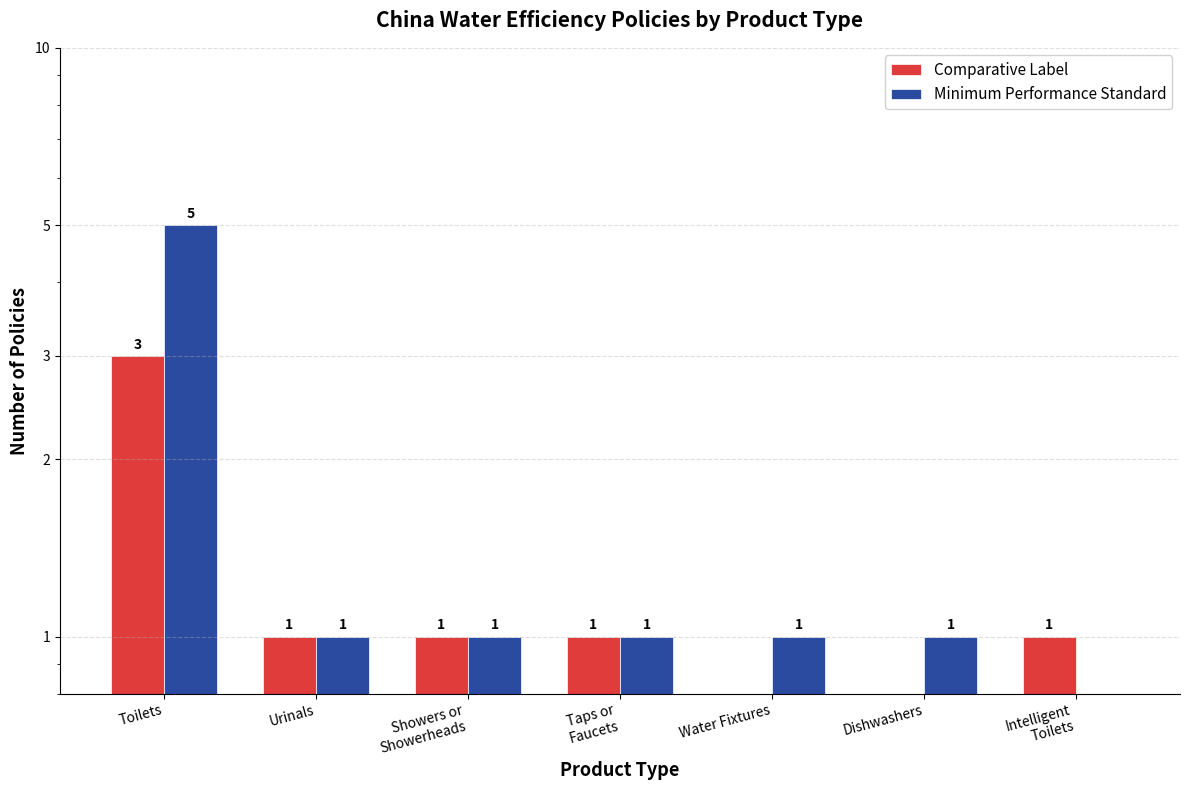

What is the total value across all series at Water Fixtures?

1